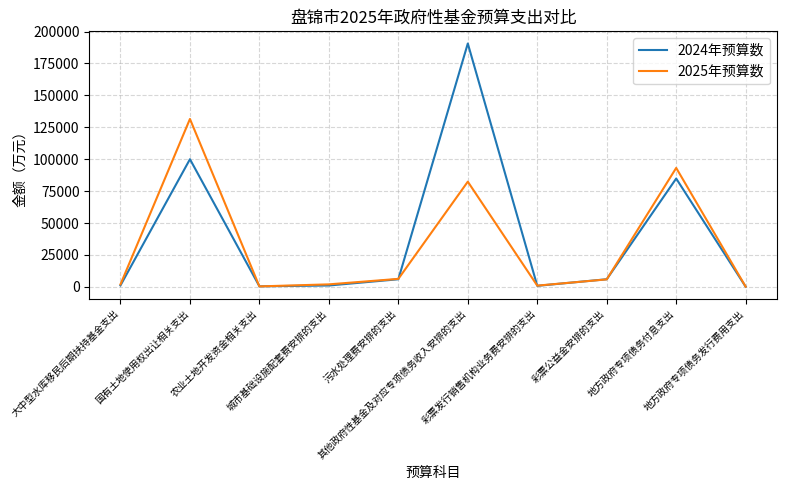

Rank the series by their maximum value, from lowest to highest.

2025年预算数, 2024年预算数